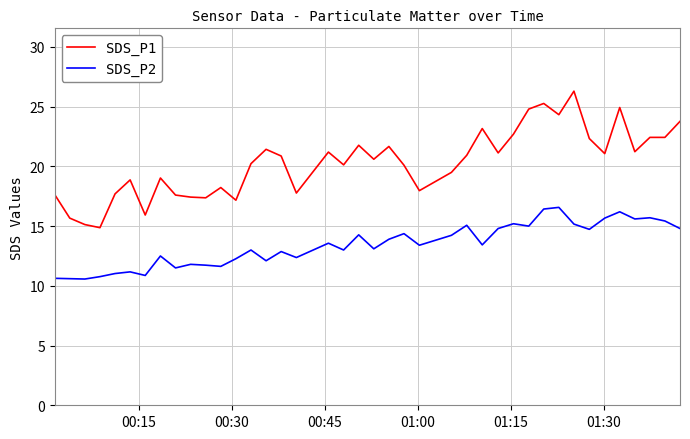

What is the average value of the SDS_P2 series?

13.4